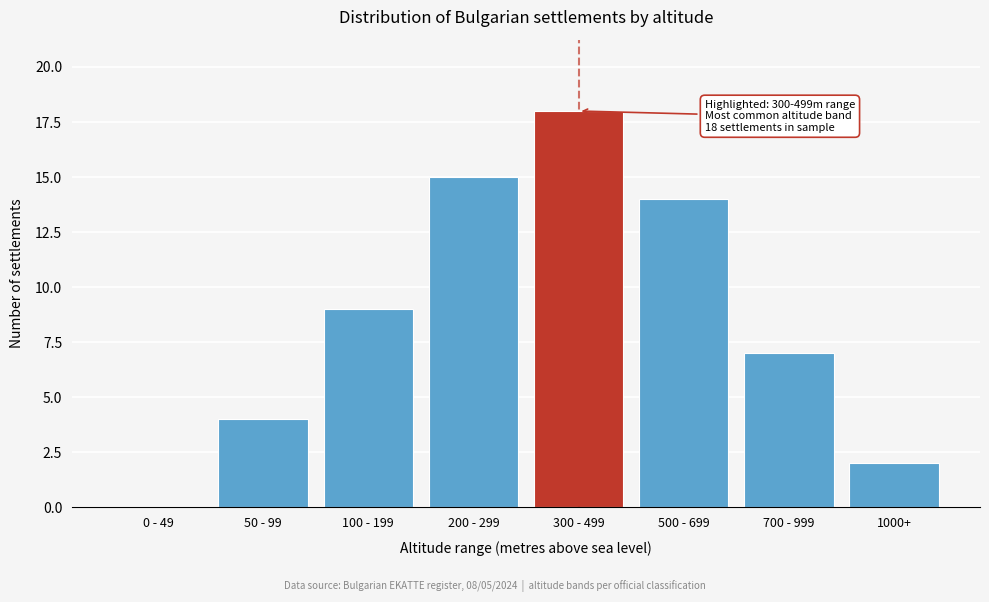

Reading right to left, what are all the values shown in this chart?

1000+=2	700 - 999=7	500 - 699=14	300 - 499=18	200 - 299=15	100 - 199=9	50 - 99=4	0 - 49=0